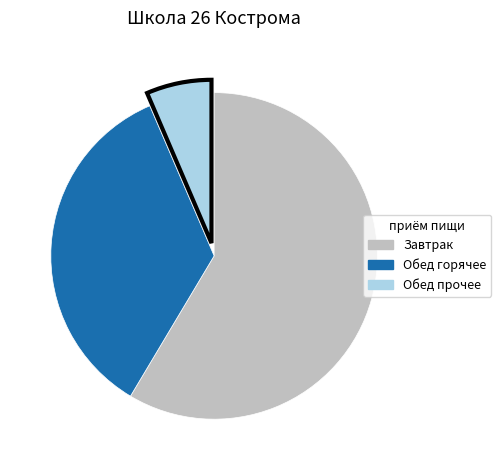

Is there a majority slice in this chart?

Yes